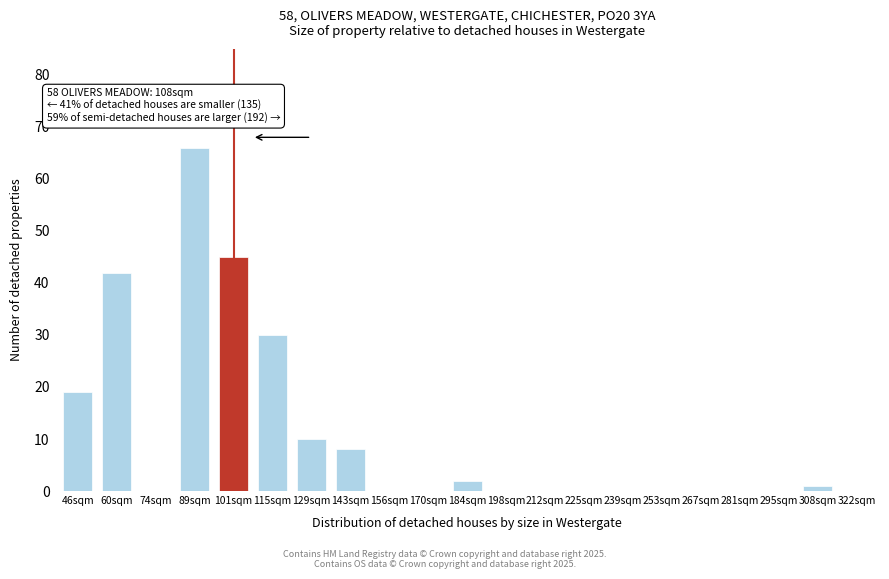

Reading left to right, extract all data points from this chart.

46sqm=19	60sqm=42	74sqm=0	89sqm=66	101sqm=45	115sqm=30	129sqm=10	143sqm=8	156sqm=0	170sqm=0	184sqm=2	198sqm=0	212sqm=0	225sqm=0	239sqm=0	253sqm=0	267sqm=0	281sqm=0	295sqm=0	308sqm=1	322sqm=0